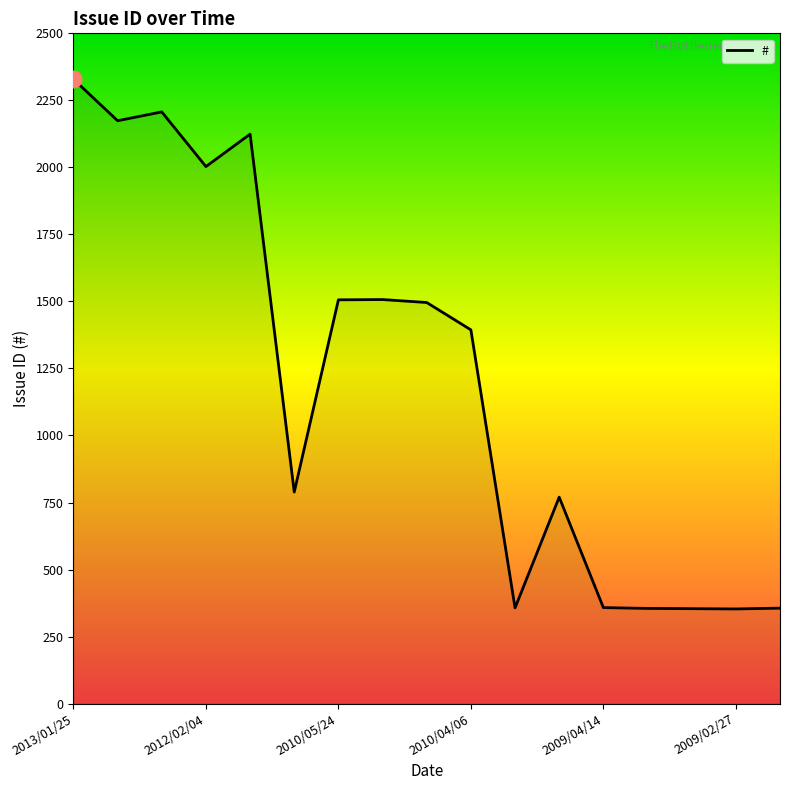

True or false: the data has more than 2 interior local peaks.

True